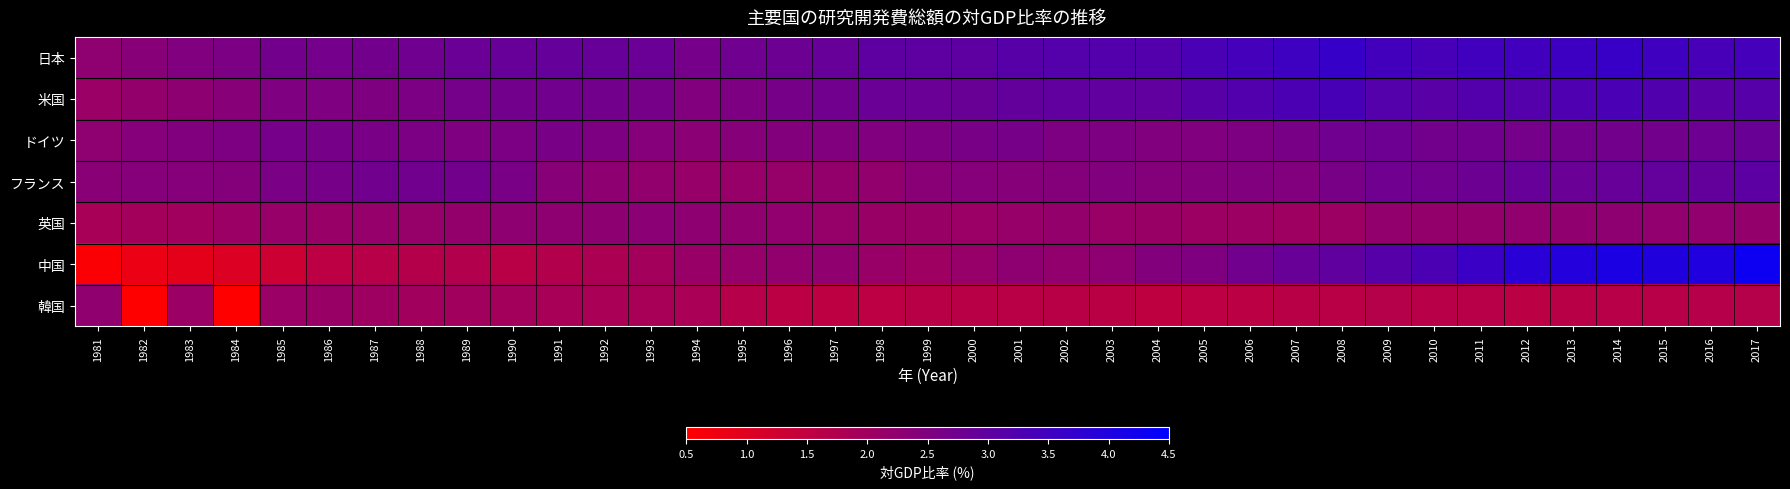

Between 2002 and 1982, which is larger?

2002